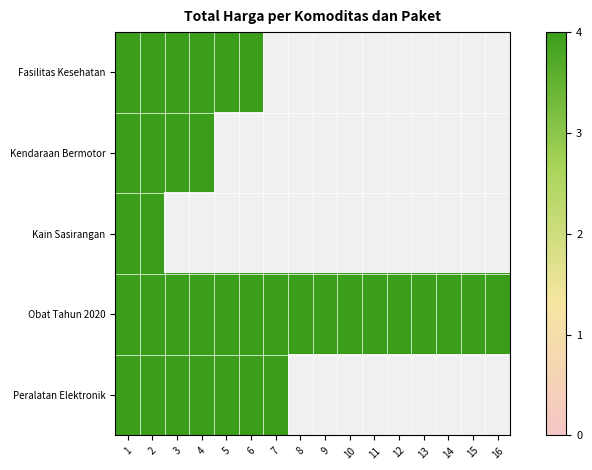

Count the number of categories in the chart.

16